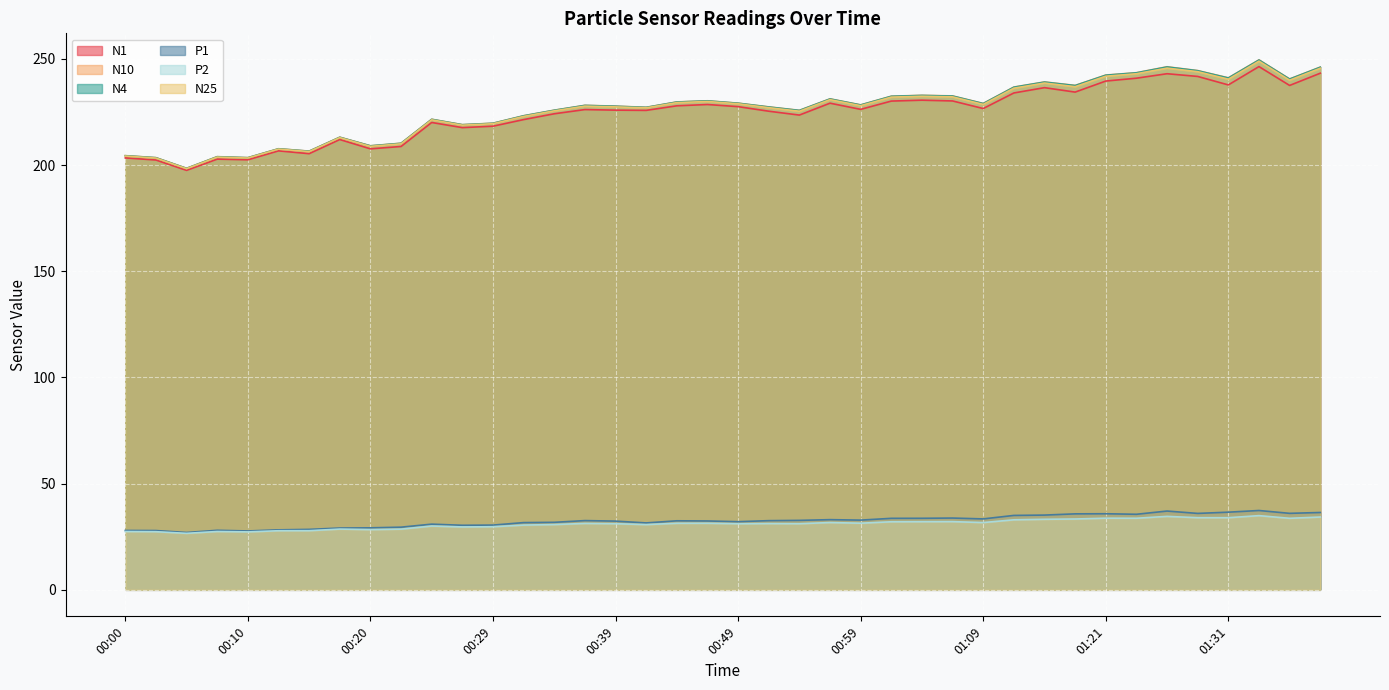

How many categories are shown in the chart?

40